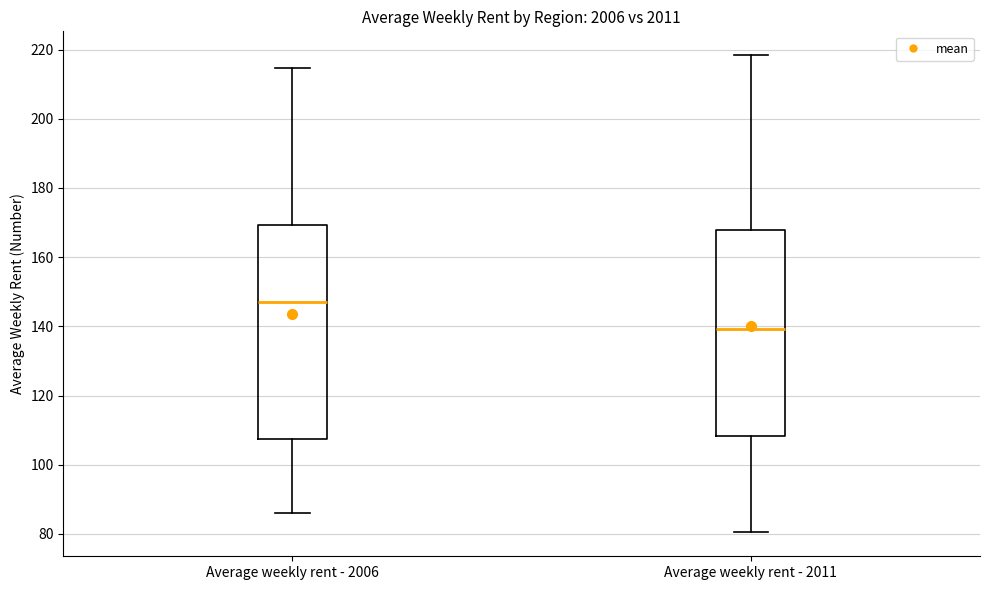

Which box's median line is the highest?

Average weekly rent - 2006